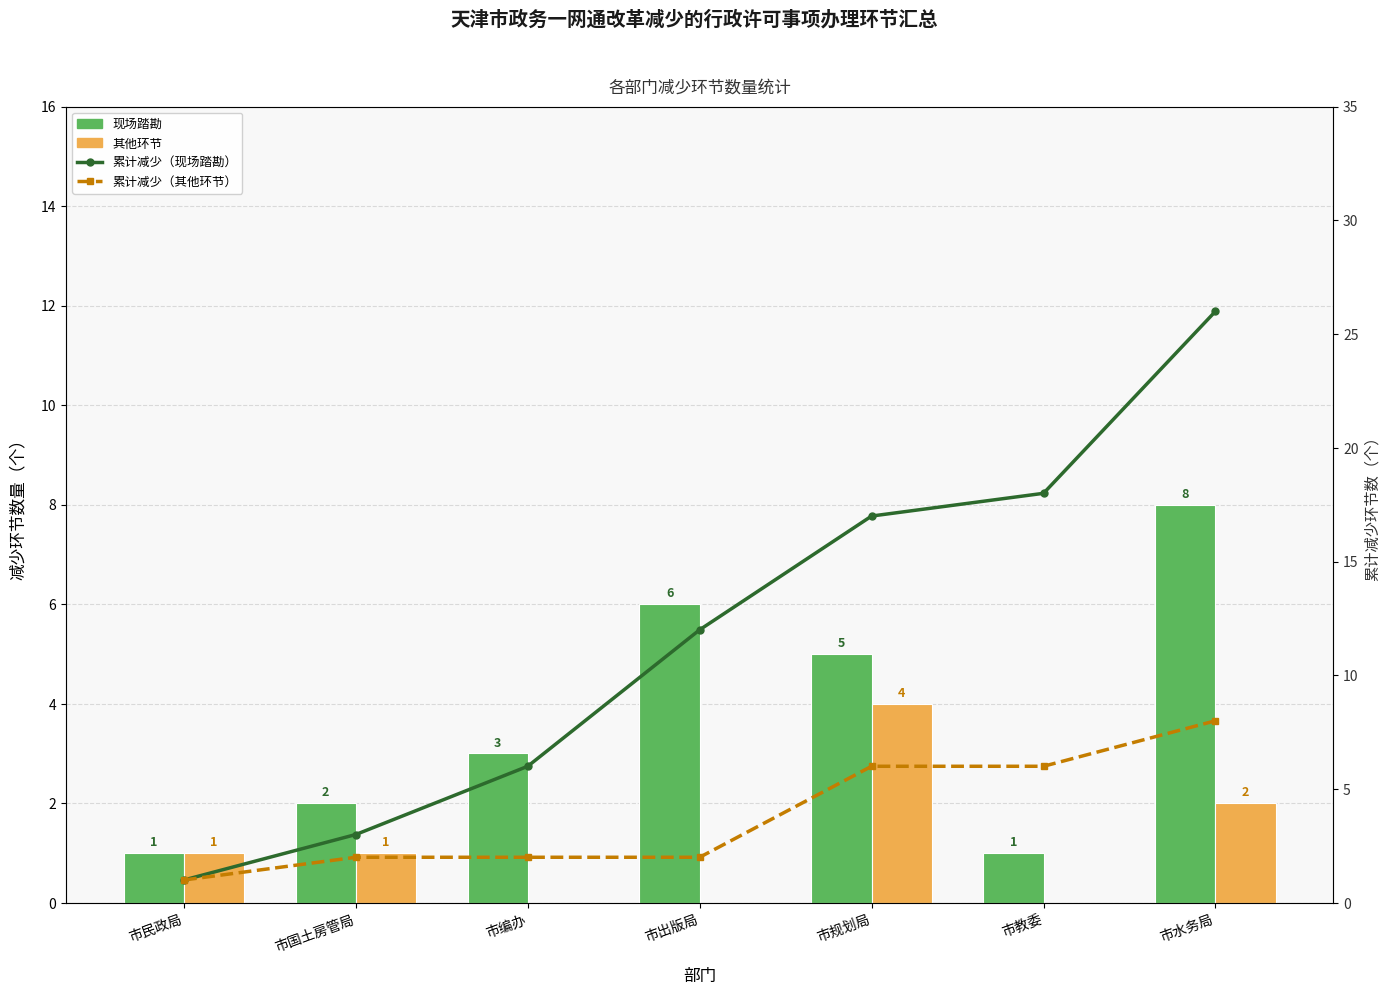

Which series changed the most between 市编办 and 市水务局?

累计减少（现场踏勘）